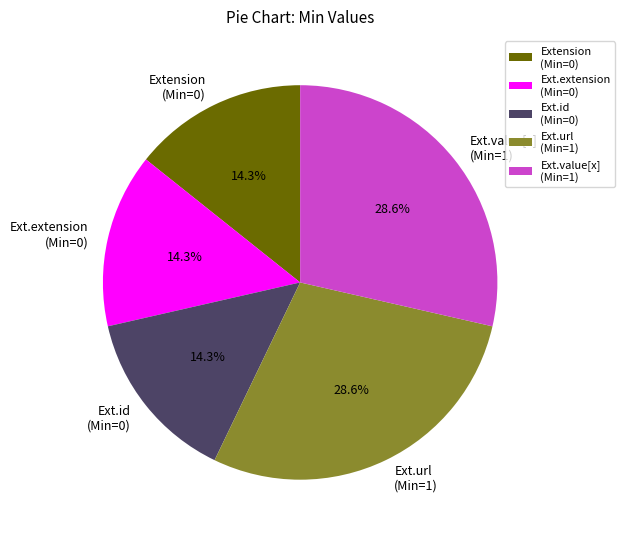

How many segments does this pie chart have?

5